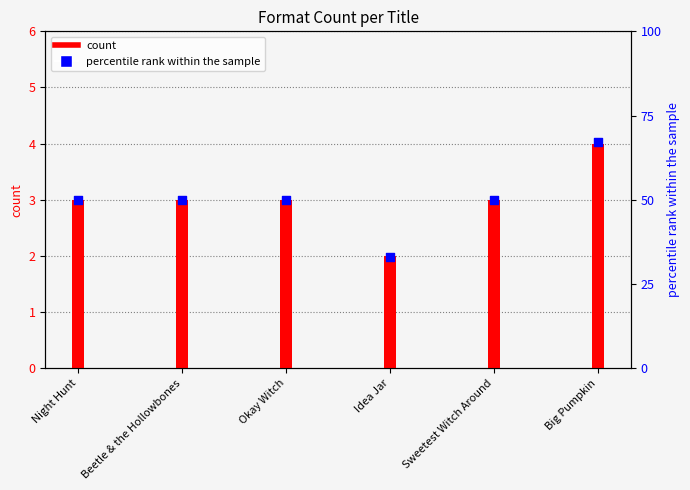

Which has a higher value, Big Pumpkin or Night Hunt?

Big Pumpkin